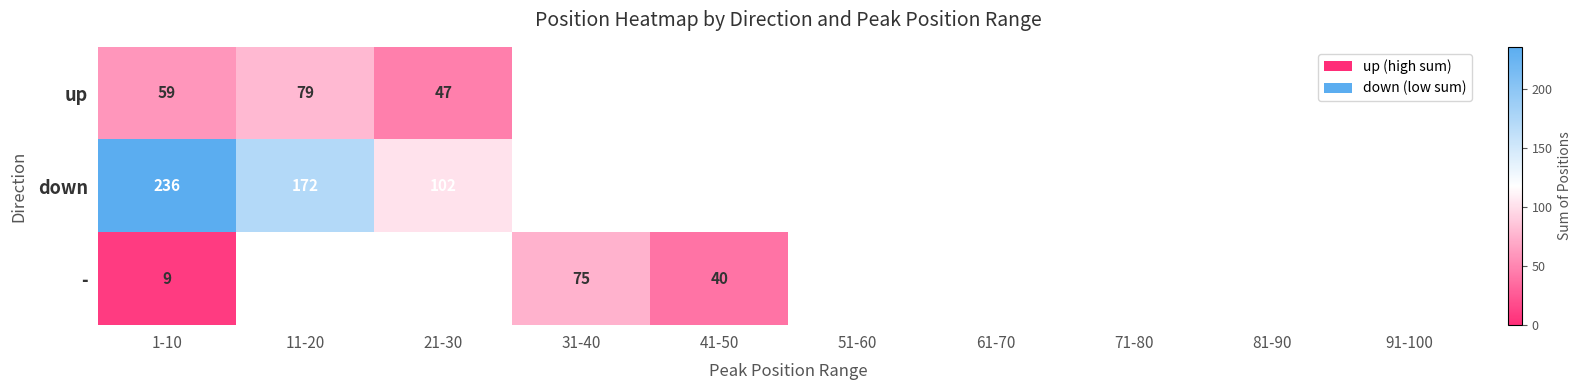

Rank the series at 1-10 from lowest to highest value.

-, up, down